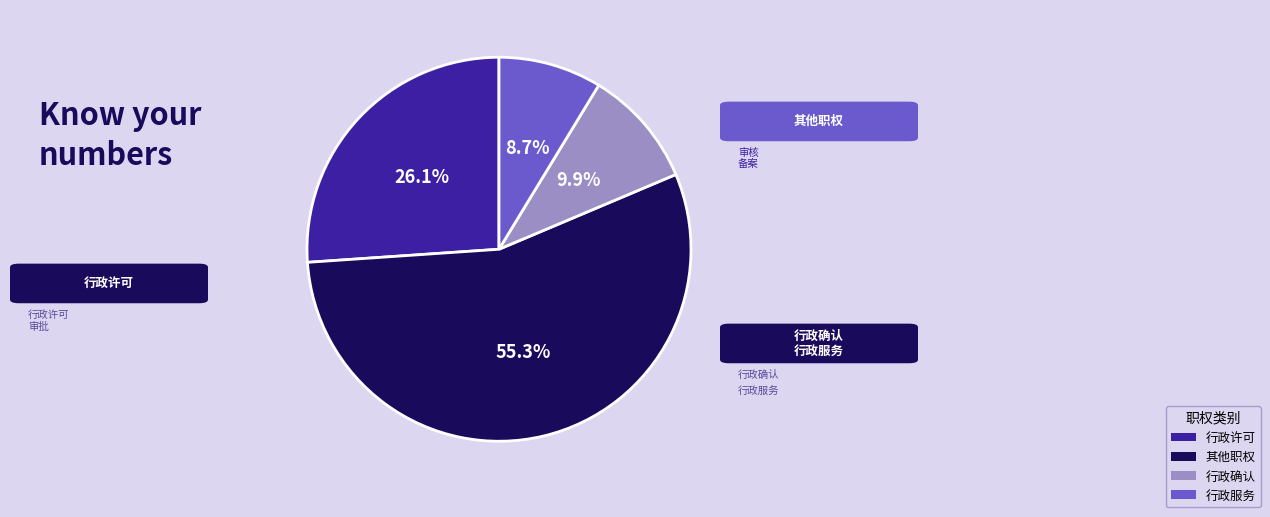

Is there a majority slice in this chart?

Yes